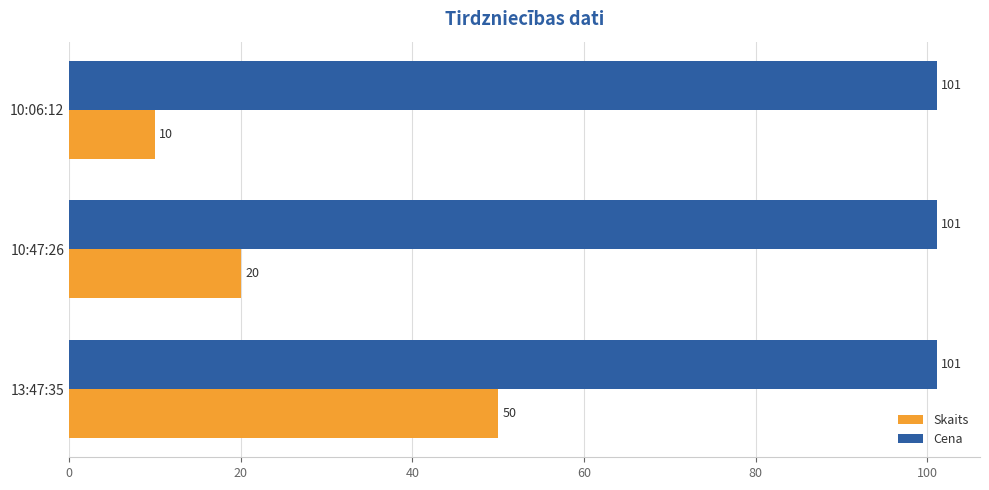

True or false: Cena has a value of 101.1 at 10:47:26.

True